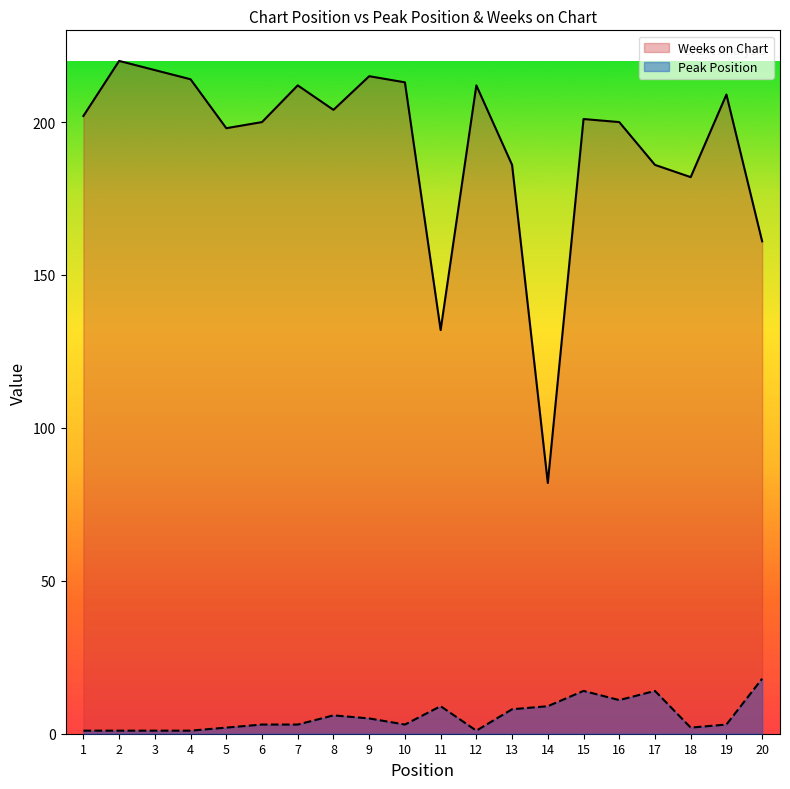

Where is the first local minimum for Weeks on Chart?

5